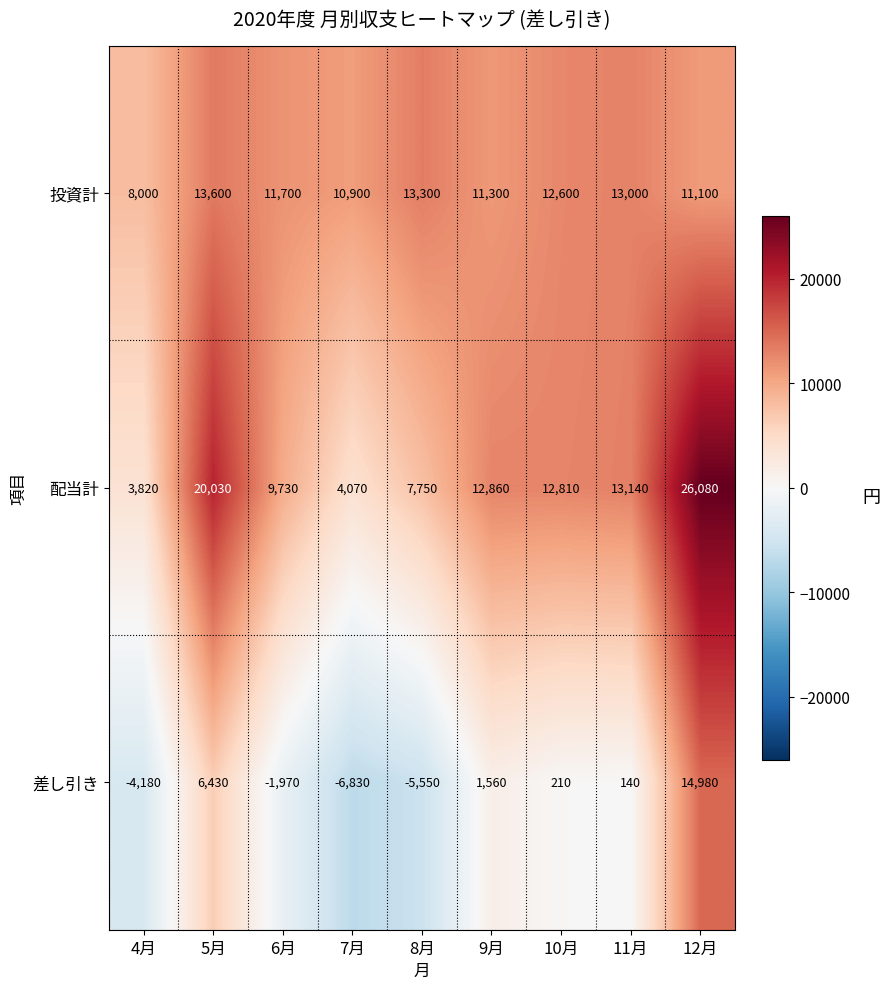

Is it true that 差し引き equals -6830 at 7月?

True